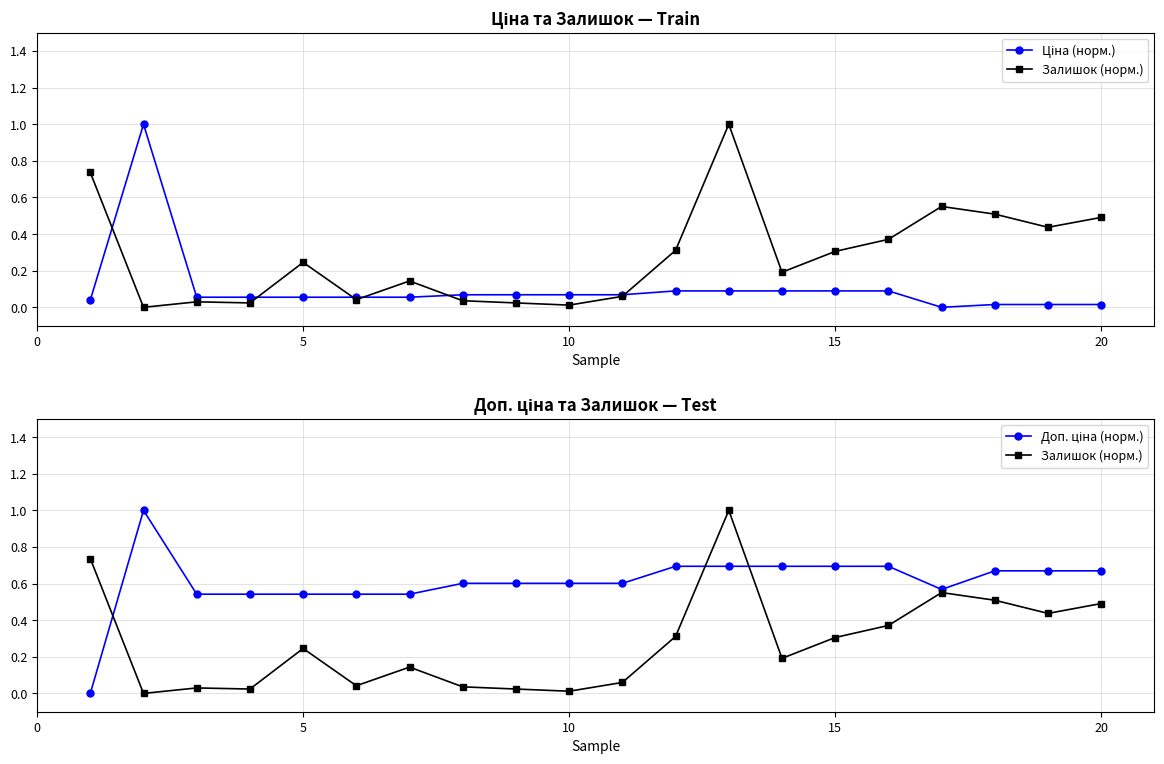

True or false: Доп. ціна (норм.) has a value of 1.1 at 10.

False